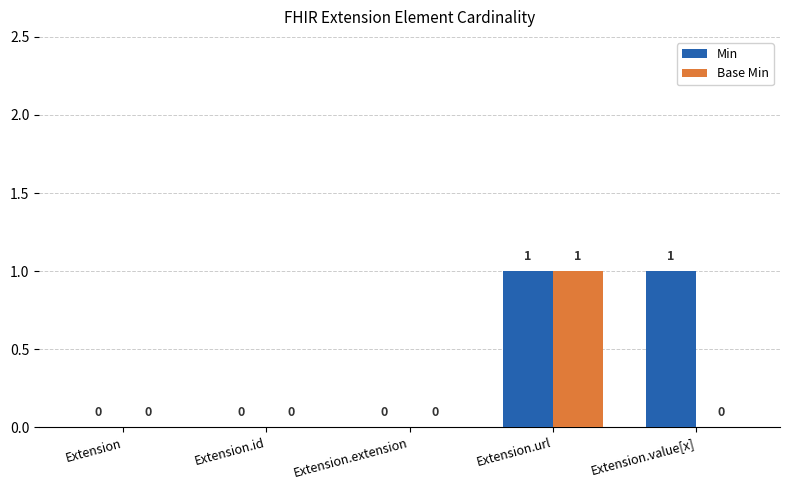

How many Base Min values are between 0 and 1?

5